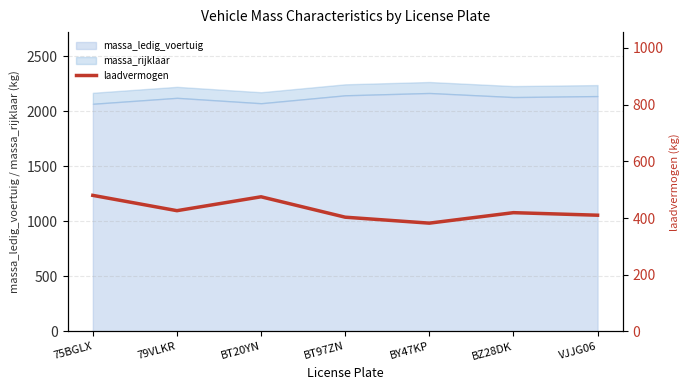

At which category does the data reach its first local peak?

BT20YN